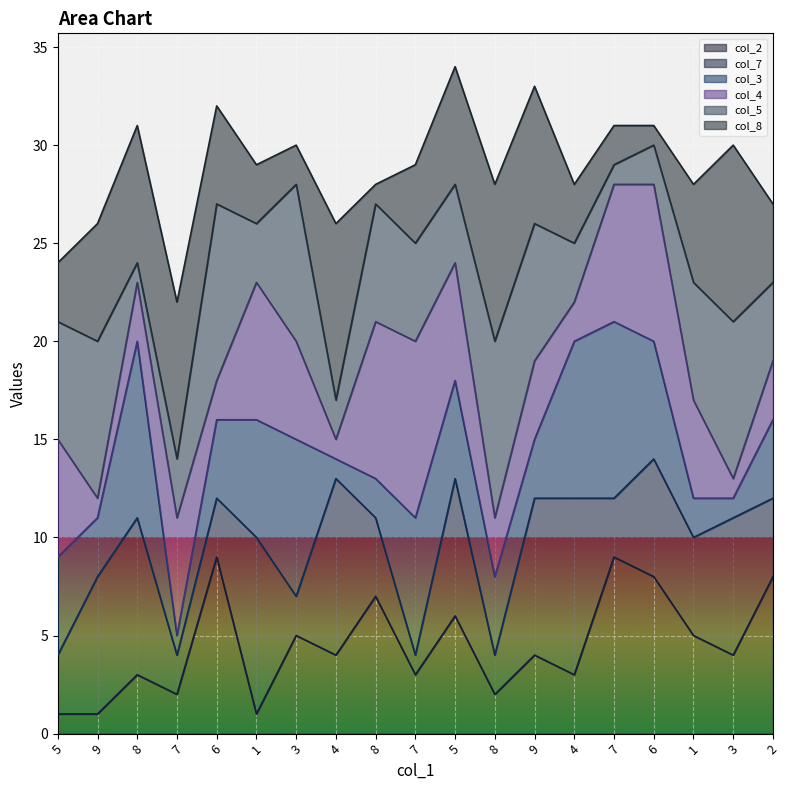

What is the label of the 15th point from the right?

6